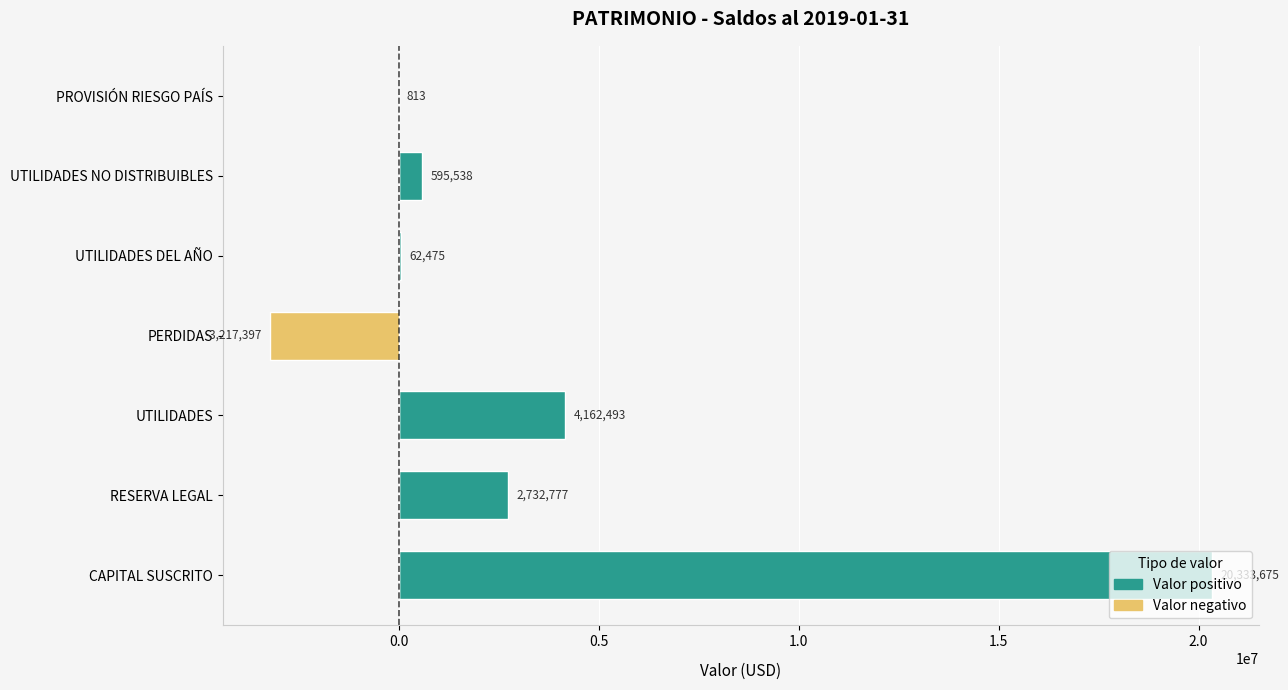

Rank the series at UTILIDADES NO DISTRIBUIBLES from highest to lowest value.

Valor positivo, Valor negativo